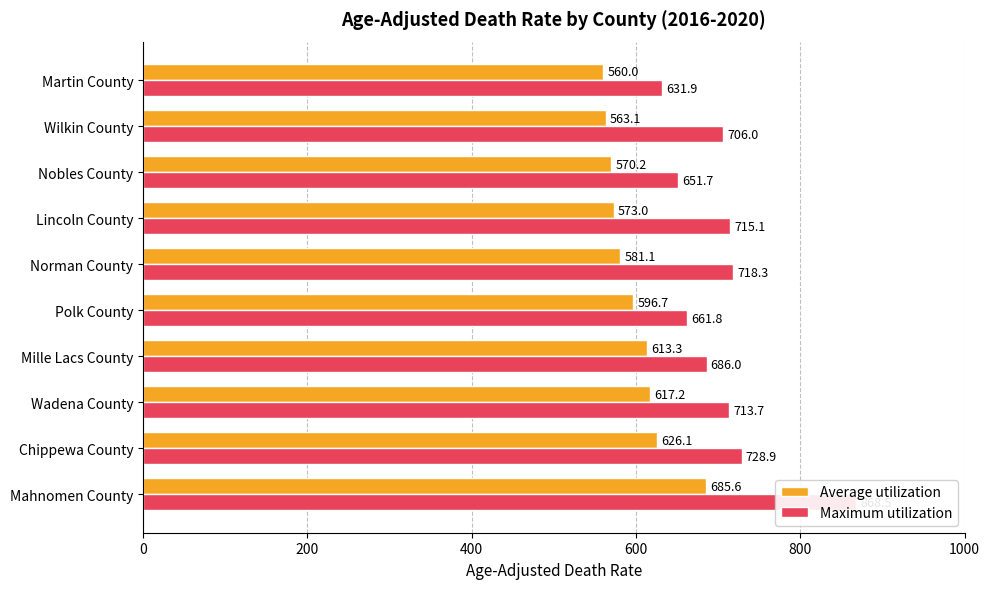

How many data points in Maximum utilization are above 713?

5